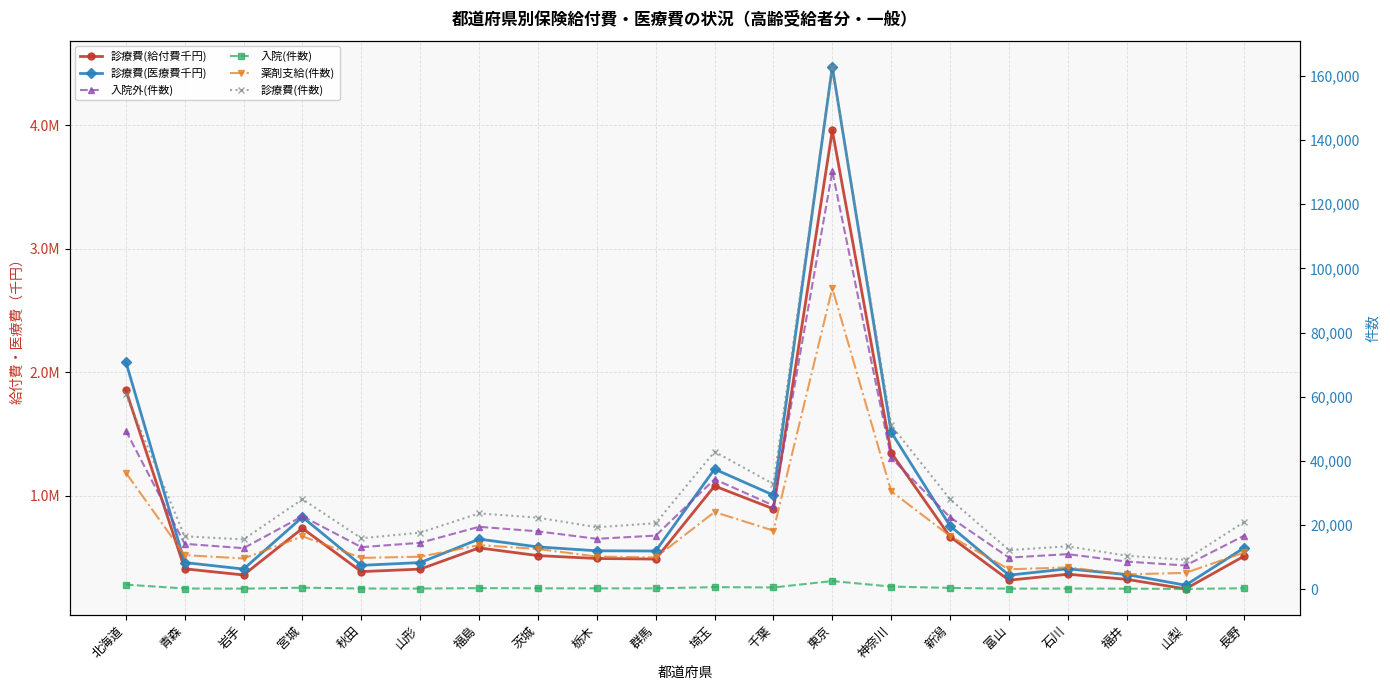

What is the highest value of the 診療費(給付費千円) series?

3960309.2